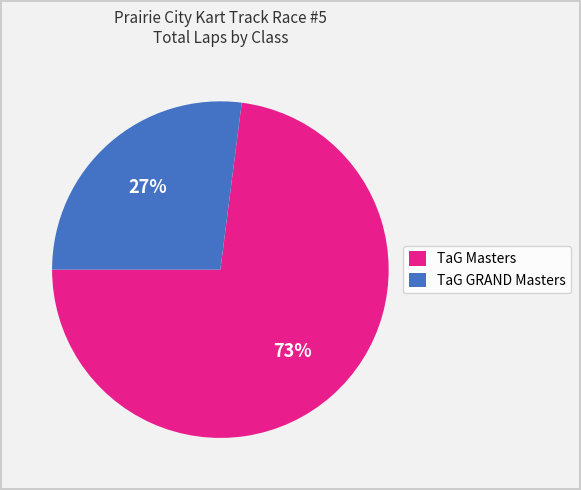

To the nearest percent, what portion does TaG Masters represent?

73%